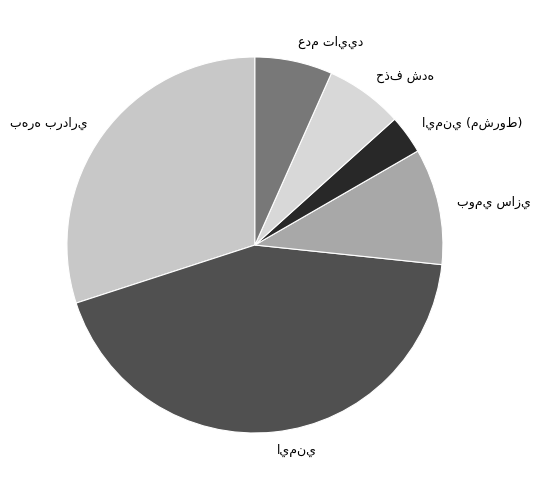

Is there a majority slice in this chart?

No